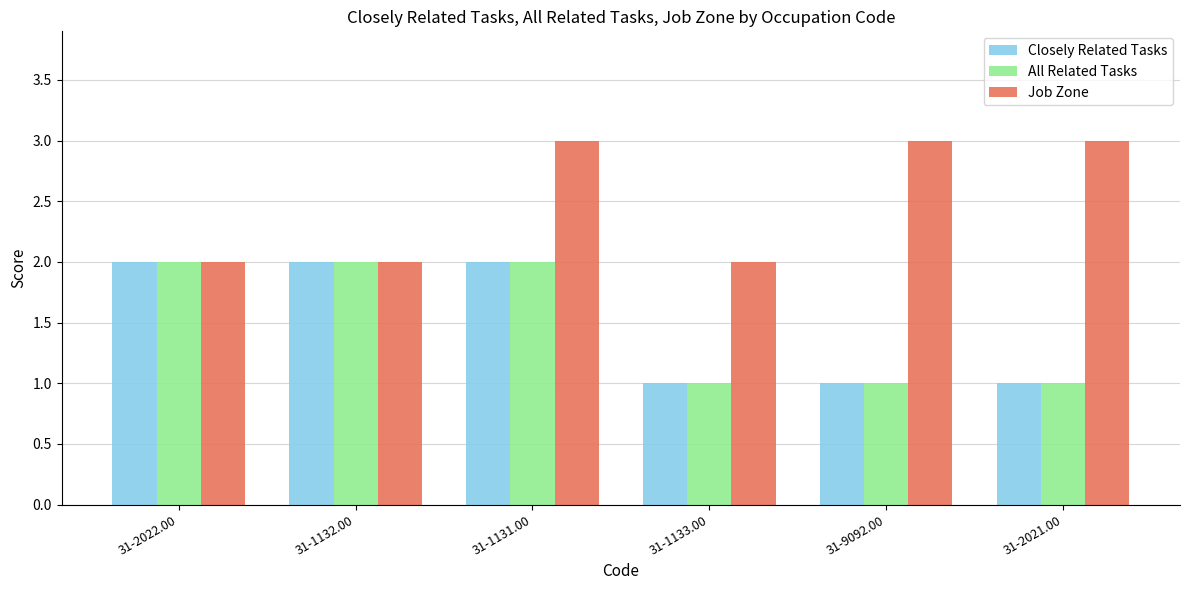

At which category is the sum across all series the highest?

31-1131.00